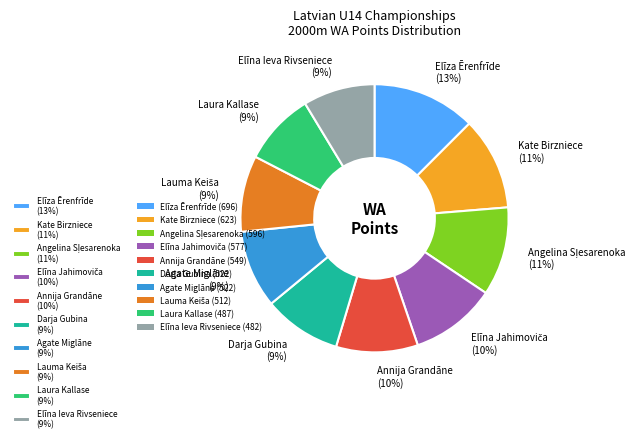

Is there any slice that represents more than half of the pie?

No